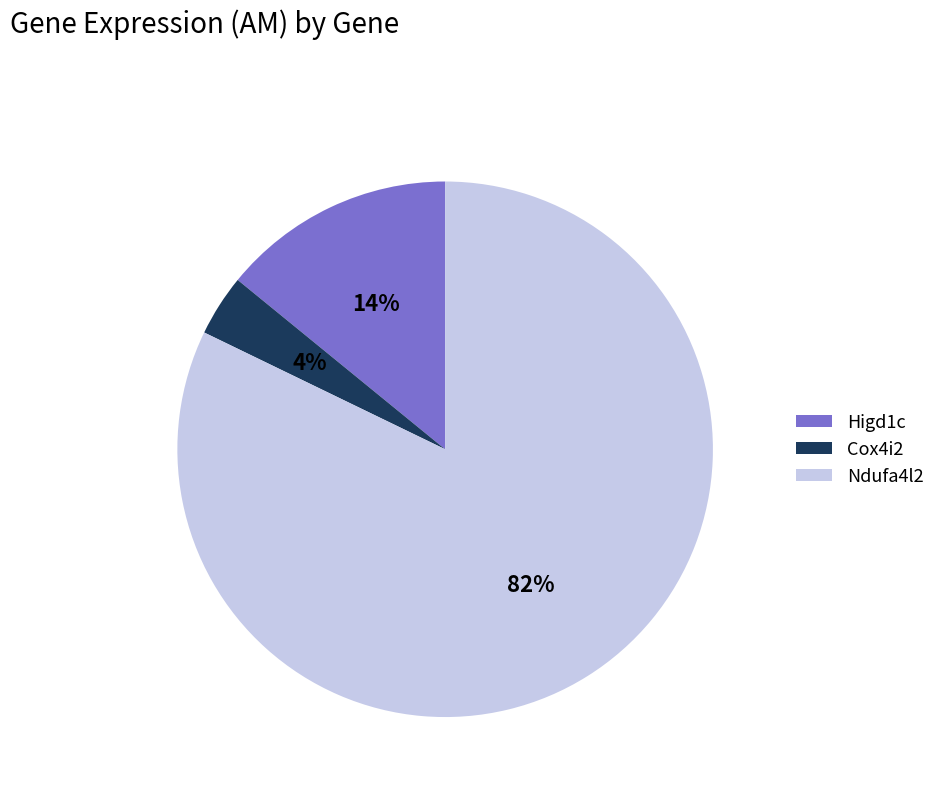

To the nearest percent, what is the difference between the Ndufa4l2 and Higd1c slice percentages?

68%